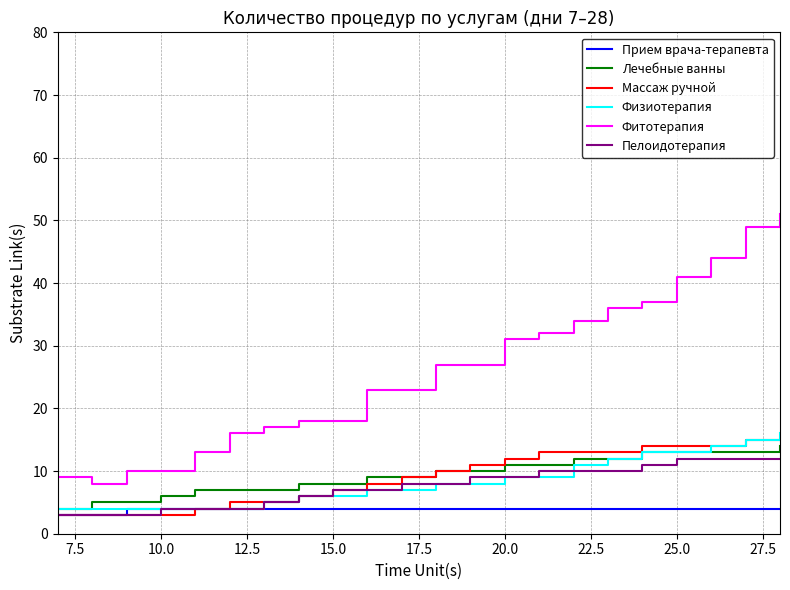

True or false: Лечебные ванны and Фитотерапия cross at least once.

False